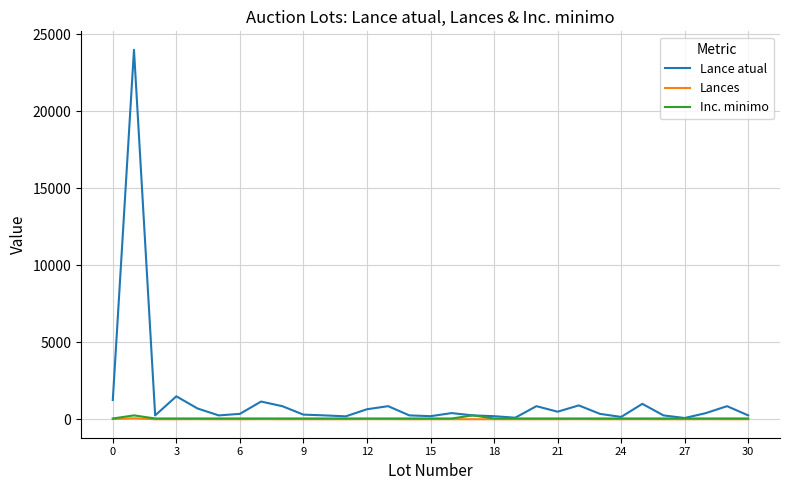

What is the greatest value displayed?

24000